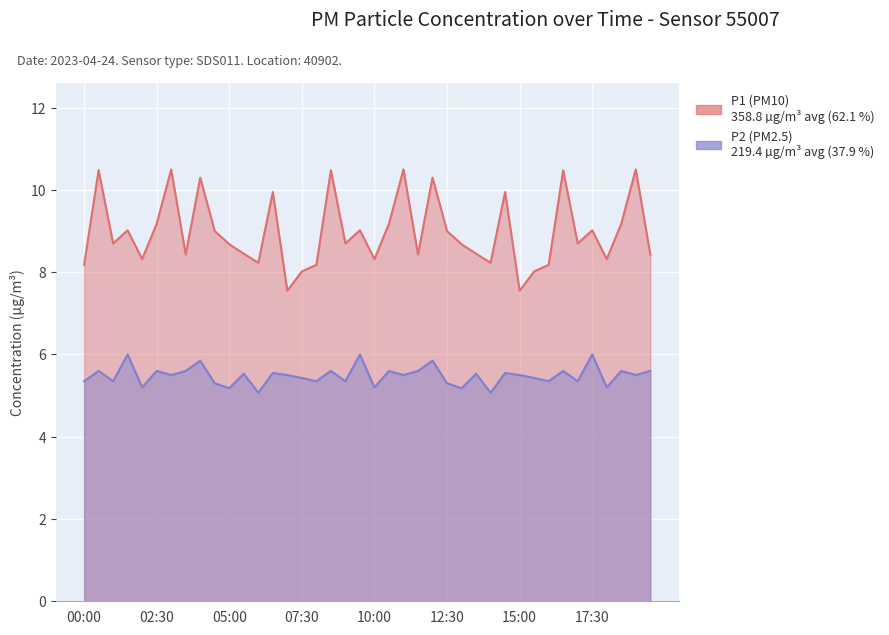

What is the minimum value shown in the chart?

5.1